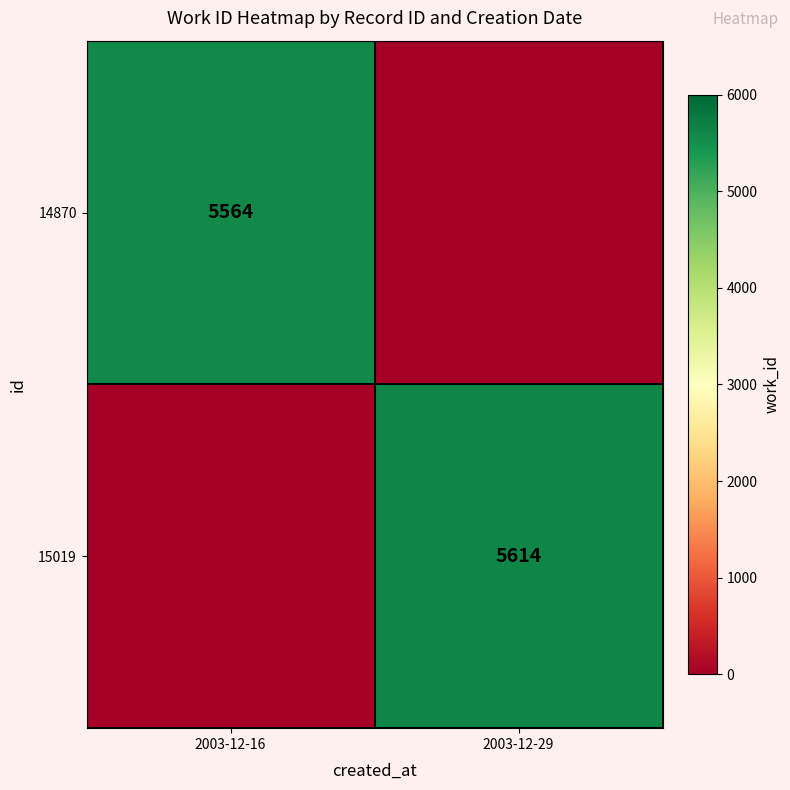

True or false: 14870 has a value of 8033 at 2003-12-16.

False